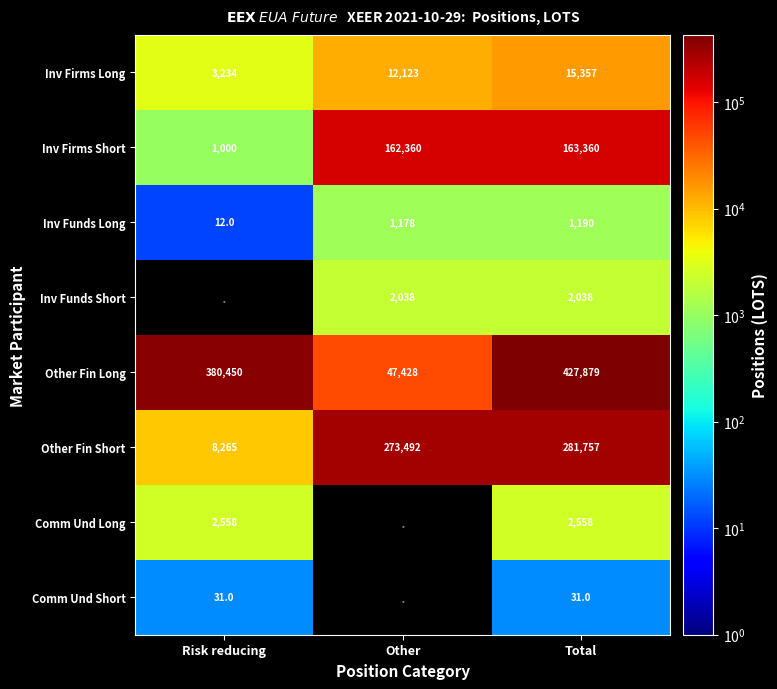

What is the greatest value displayed?

427878.6